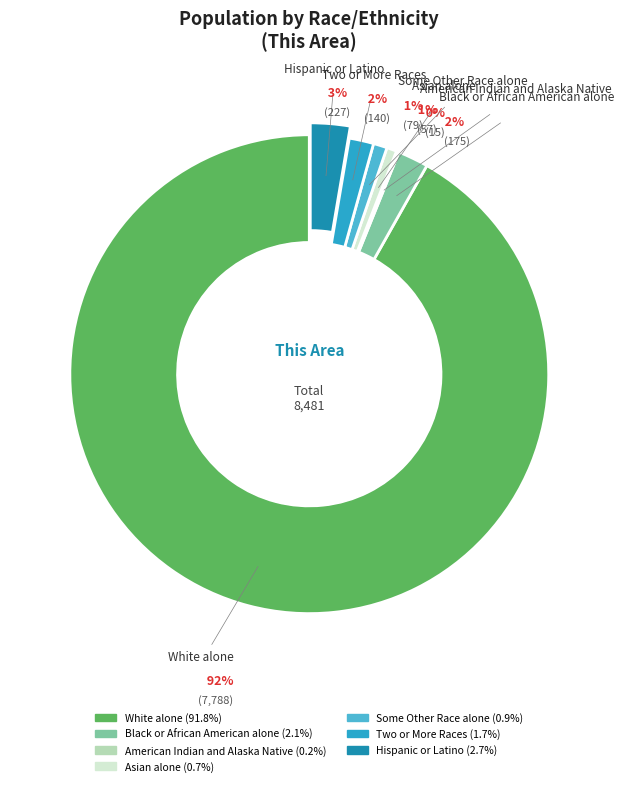

Does Some Other Race alone represent more than half of the total?

No